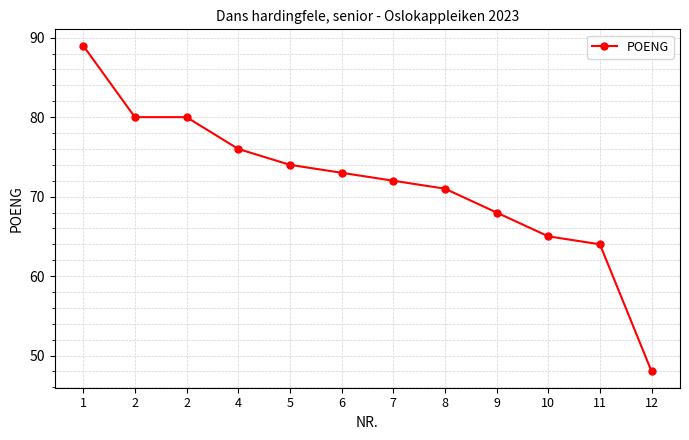

How many series are shown in this chart?

1